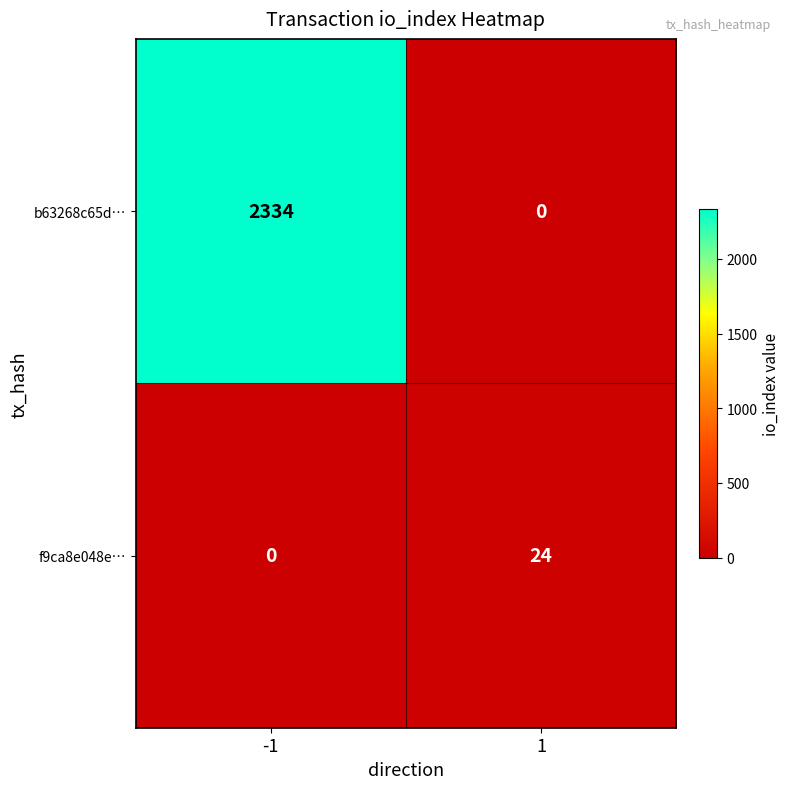

List the series in order of their overall mean, lowest first.

f9ca8e048e…, b63268c65d…